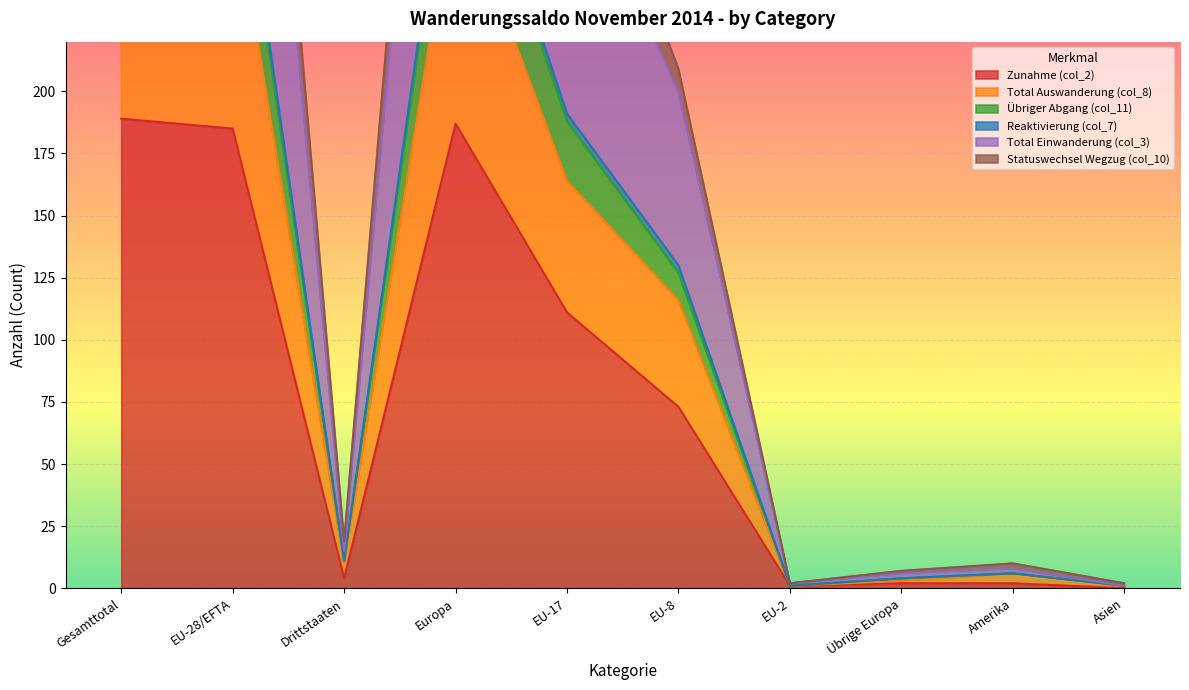

What is the label of the 7th point from the left?

EU-2